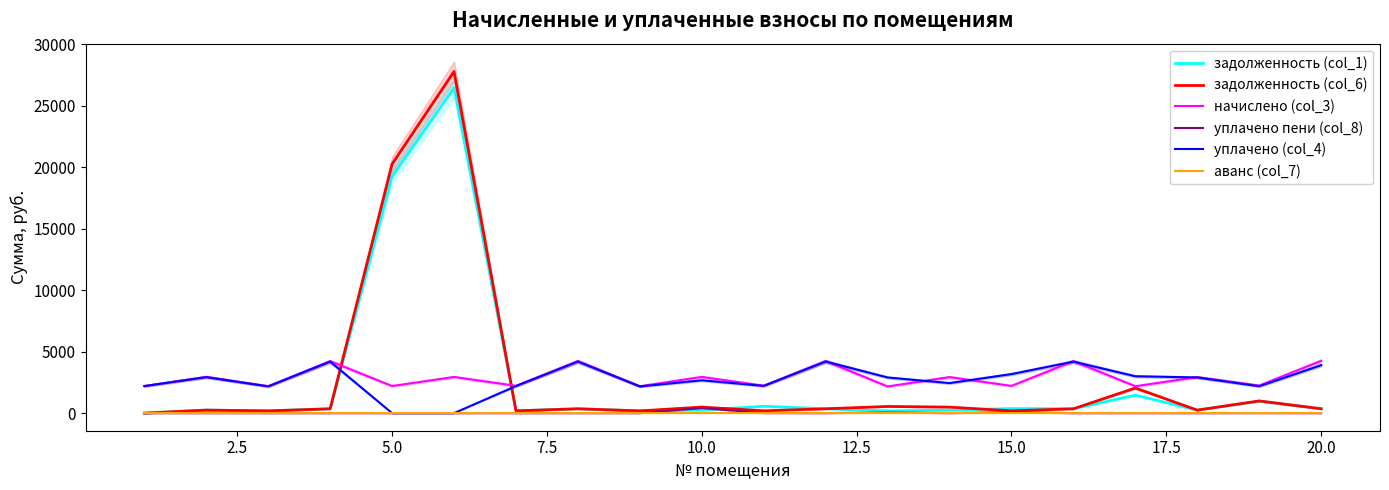

True or false: начислено (col_3) has more than 2 interior local peaks.

True